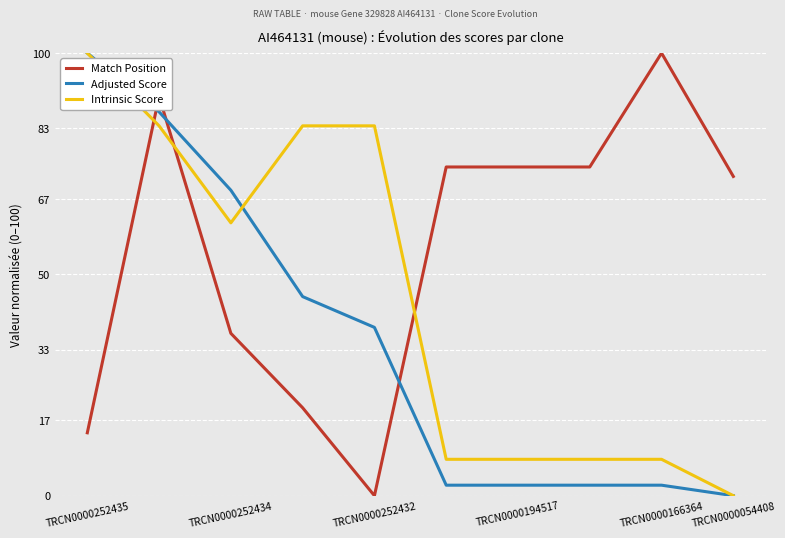

How many values in the Adjusted Score series exceed 38?

5